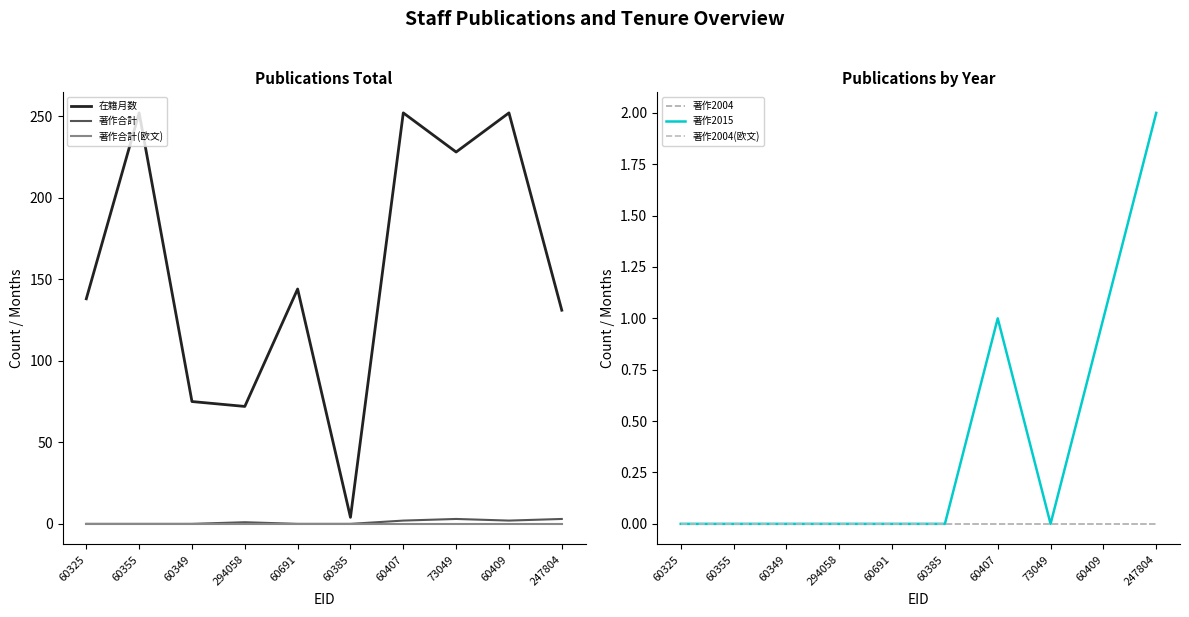

Rank the series by their maximum value, from lowest to highest.

著作合計(欧文), 著作2004, 著作2004(欧文), 著作2015, 著作合計, 在籍月数